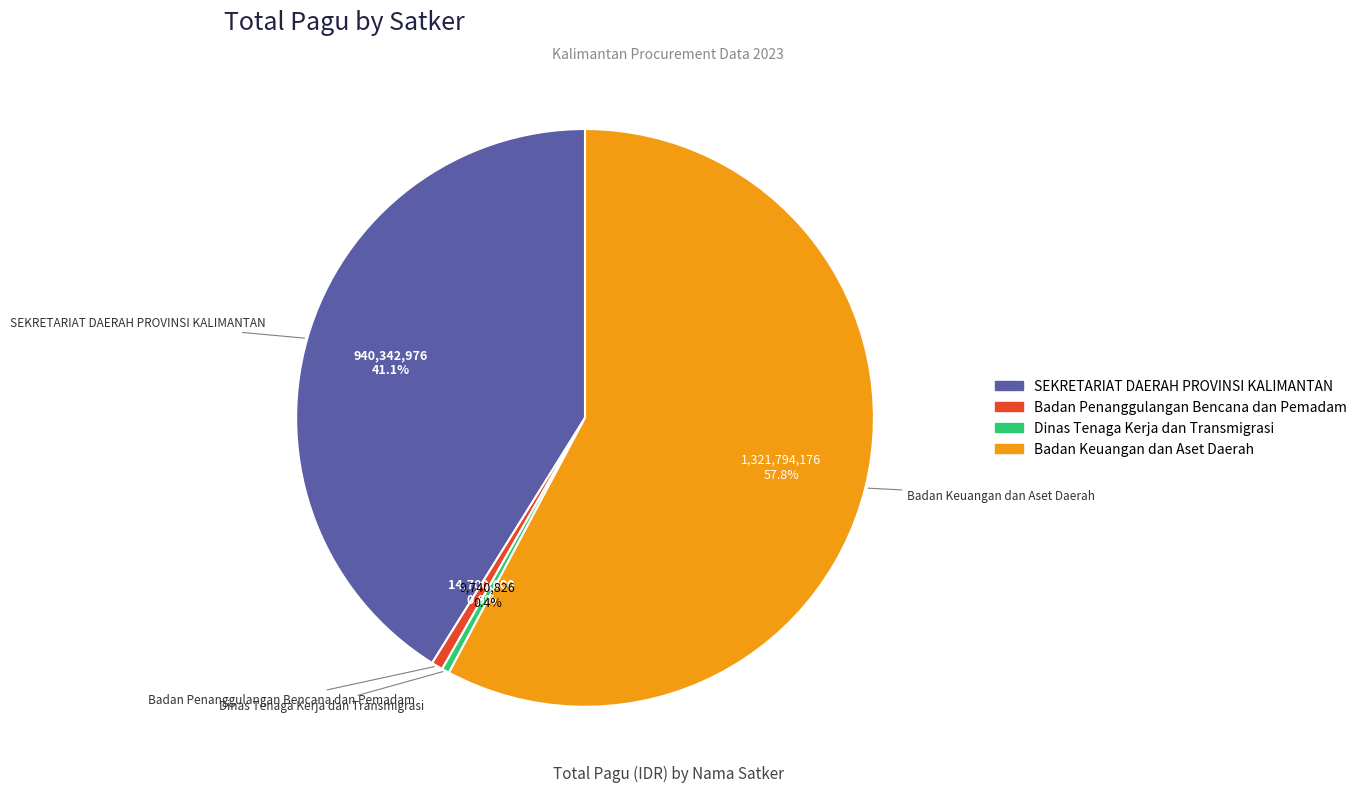

To the nearest percent, what is the average slice percentage?

25%